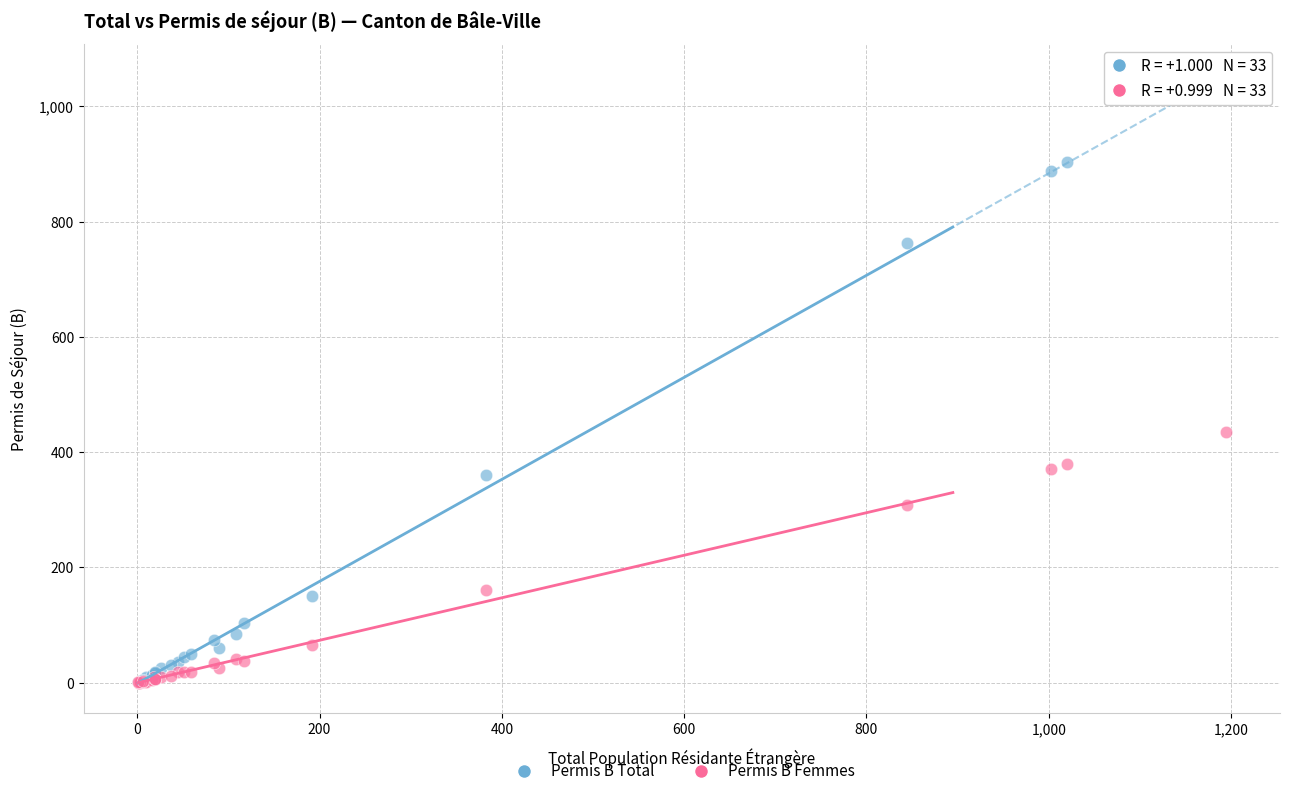

What are all the series names shown in the legend?

Permis B Total, Permis B Femmes